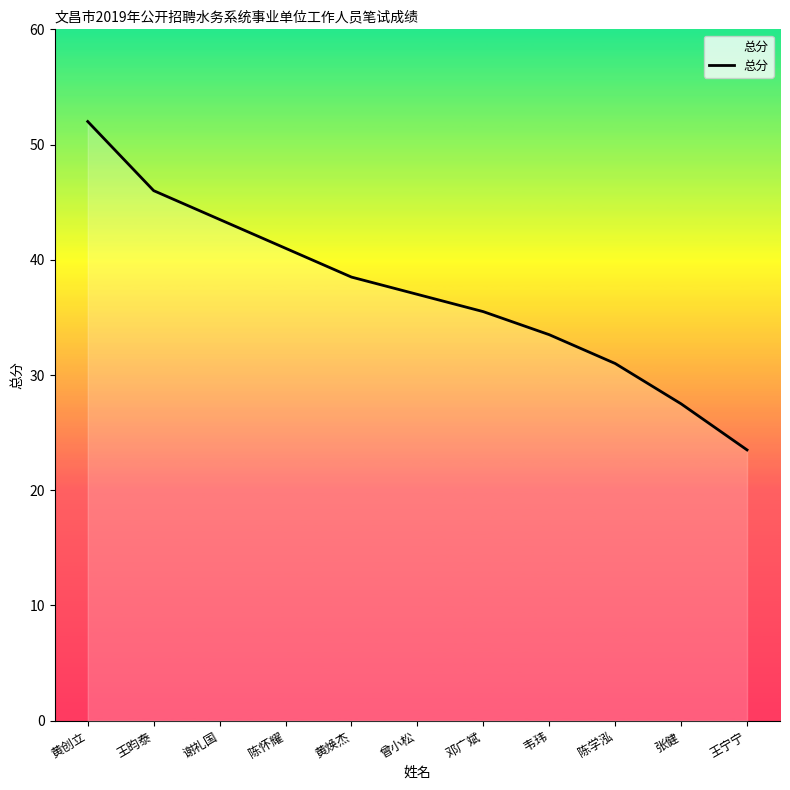

What position from the left is 谢礼国?

3